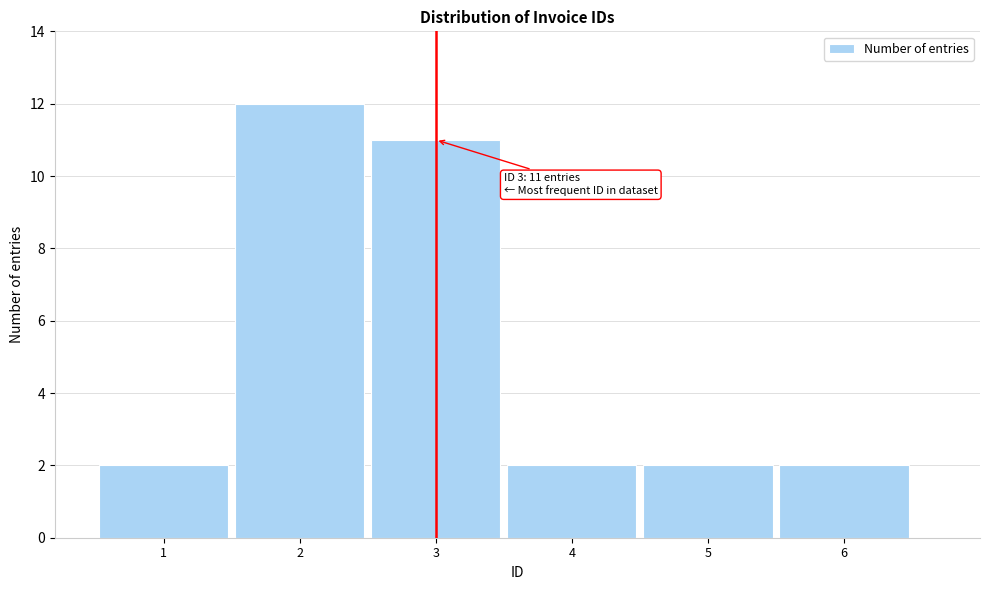

Reading left to right, list all the values displayed in this chart.

2	12	11	2	2	2